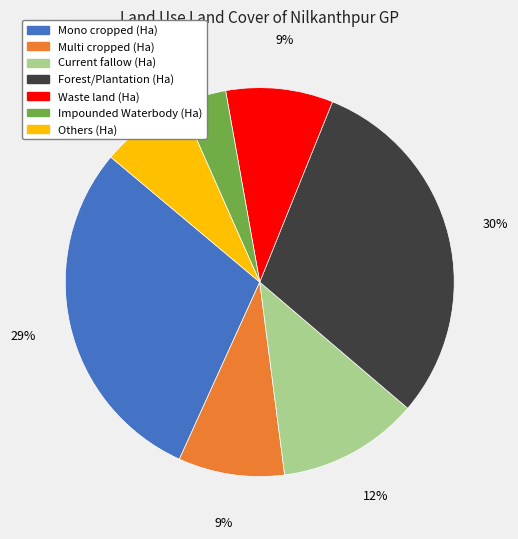

True or false: Multi cropped (Ha) accounts for 9% of the total.

True